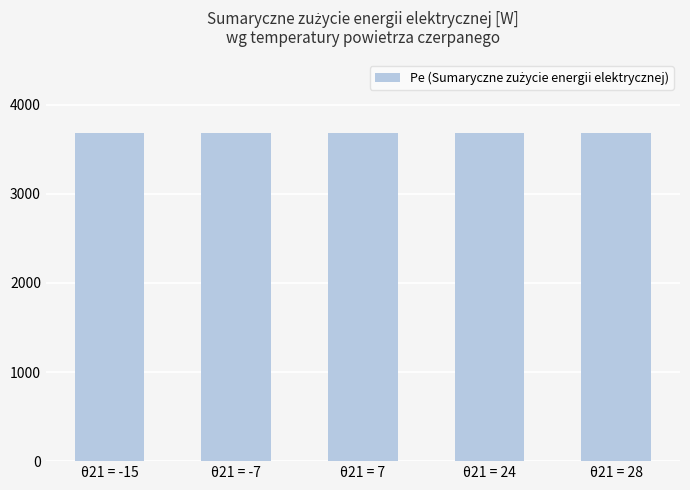

What is the difference between the second highest and second lowest values?

43